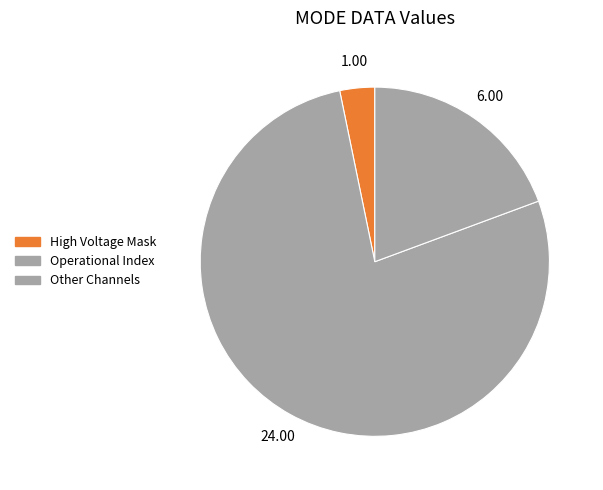

How many segments does this pie chart have?

3